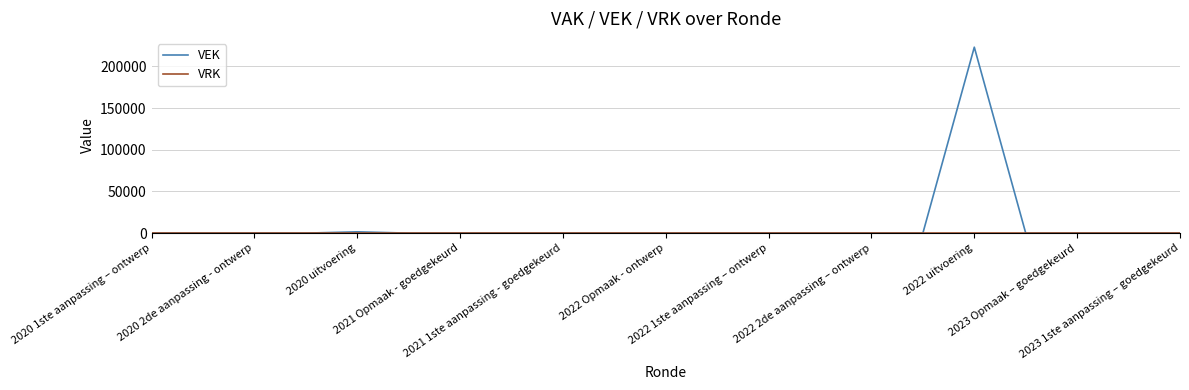

Which series has the largest range (max minus min)?

VEK